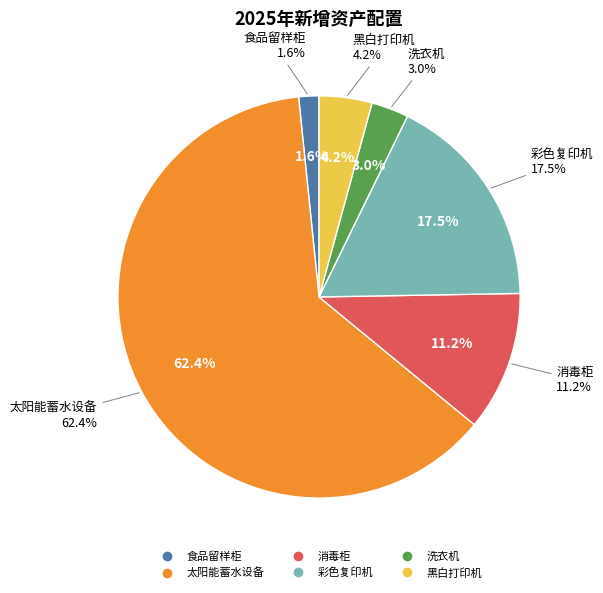

Rank the categories by value from lowest to highest.

食品留样柜, 洗衣机, 黑白打印机, 消毒柜, 彩色复印机, 太阳能蓄水设备